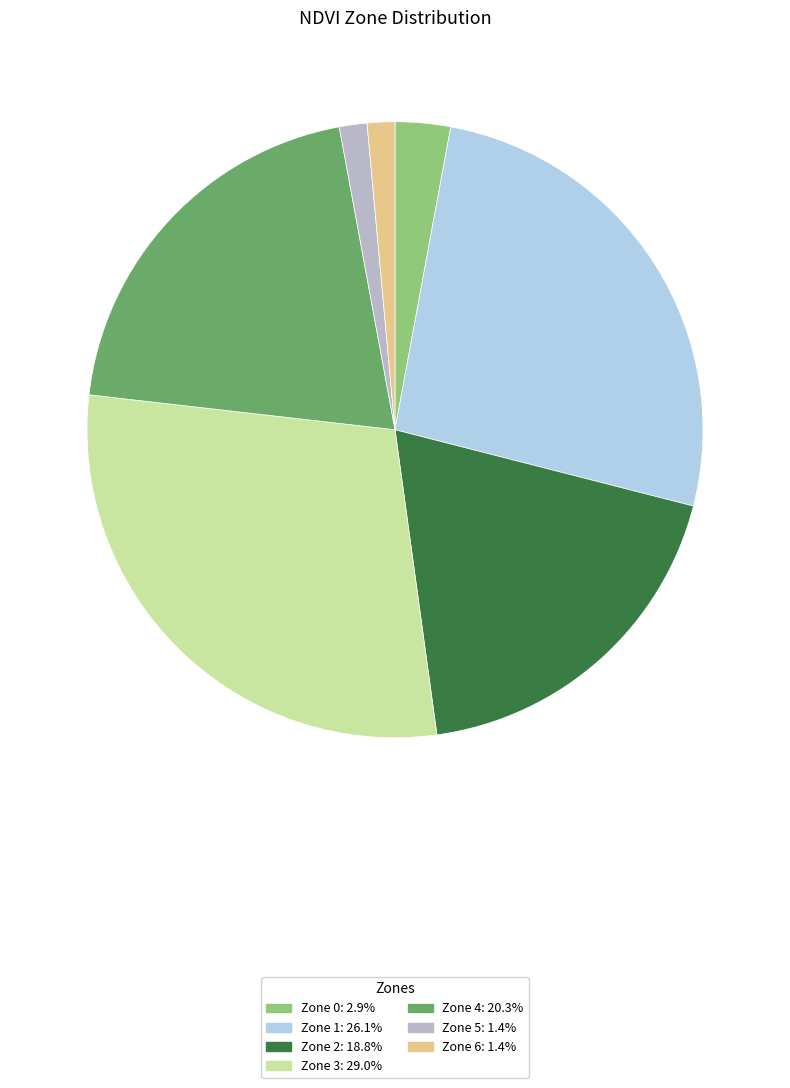

Does any single category account for the majority?

No